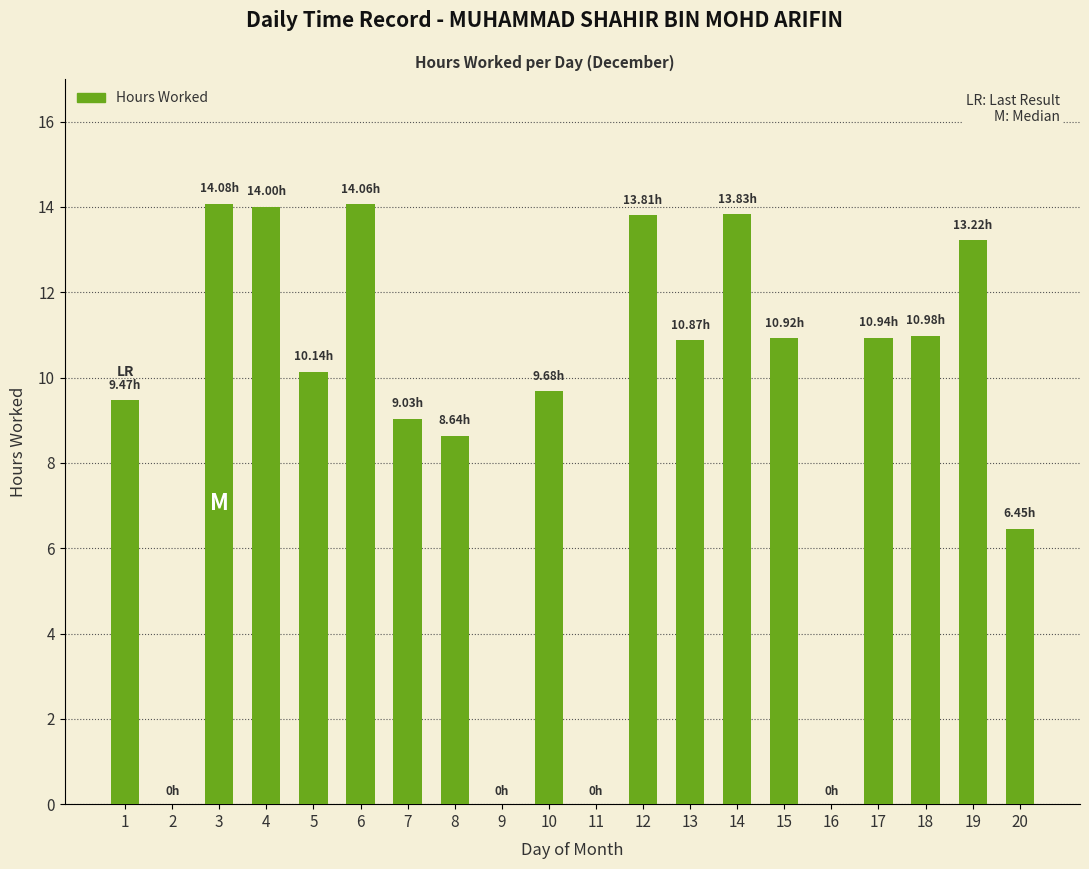

What is the change in value from 14 to 15?

-2.9